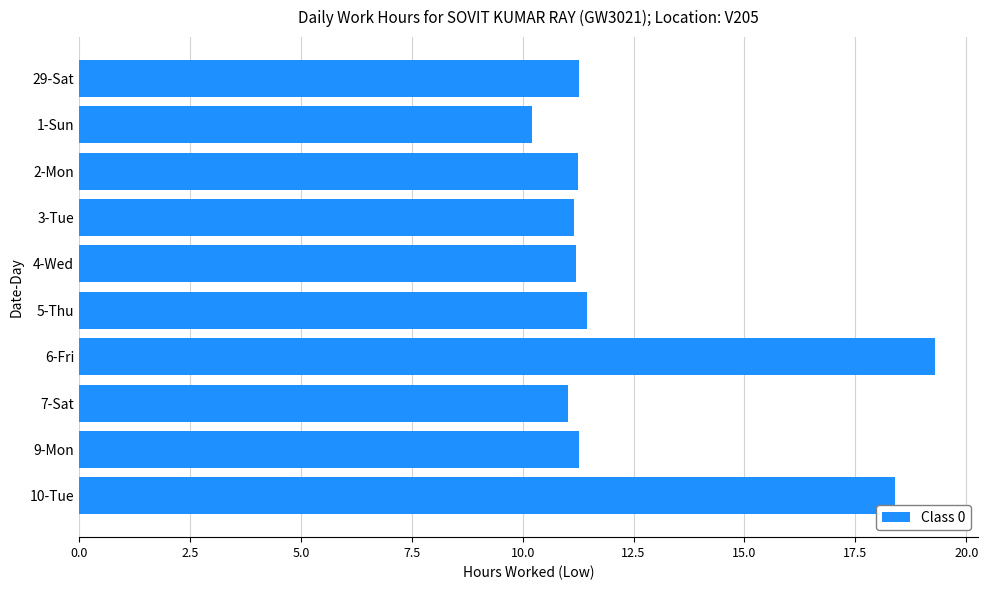

How many data points does each series have?

10